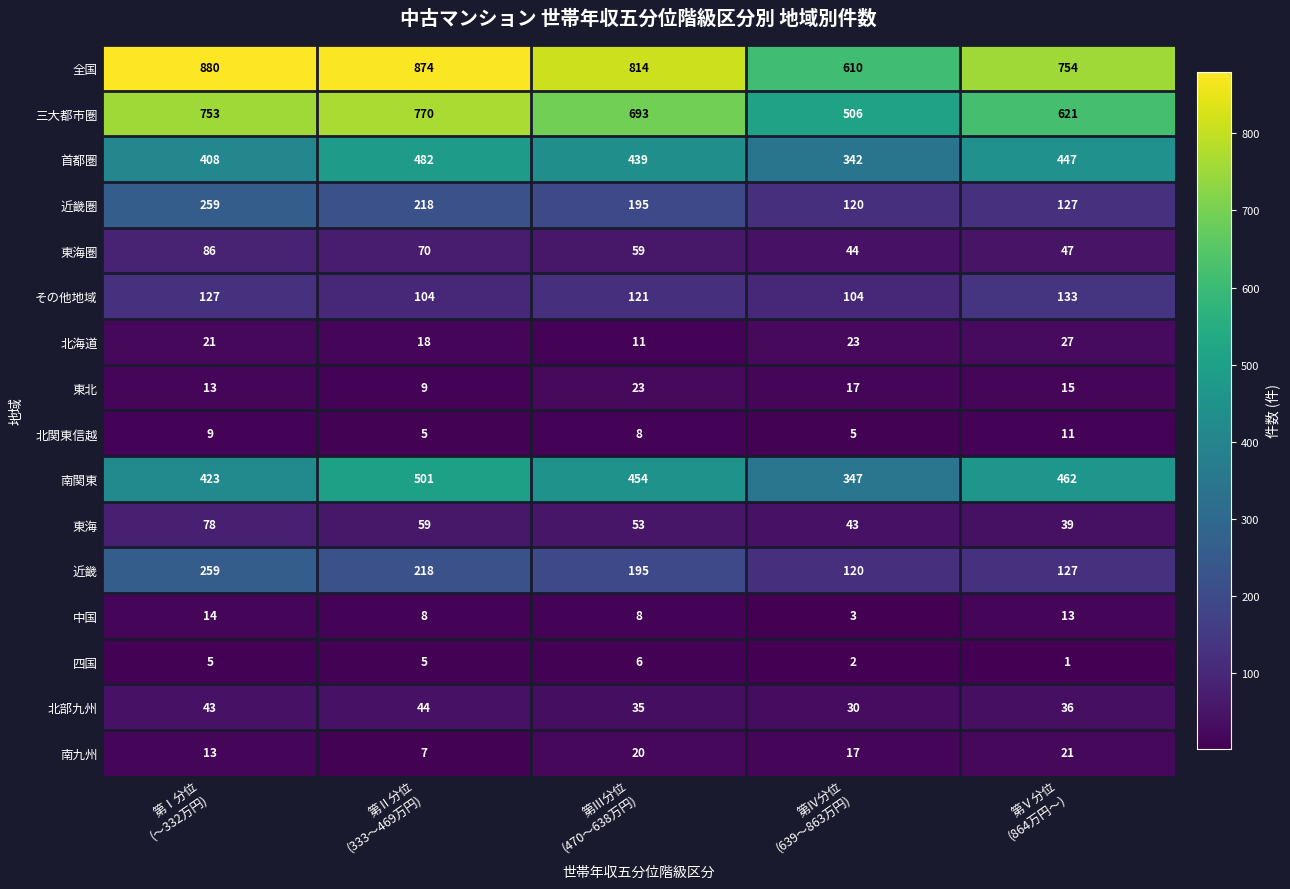

What is the average value of the 北部九州 series?

38